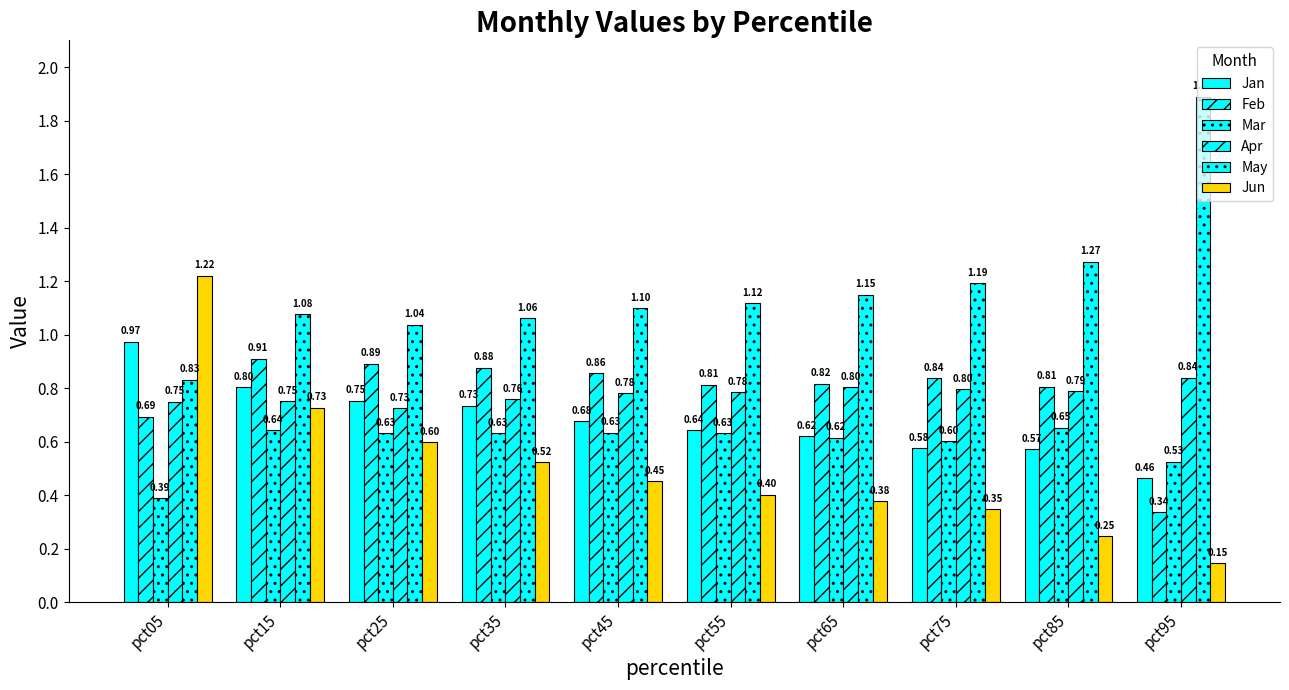

Is the value of Feb at pct15 greater than the value of Jun at pct65?

Yes